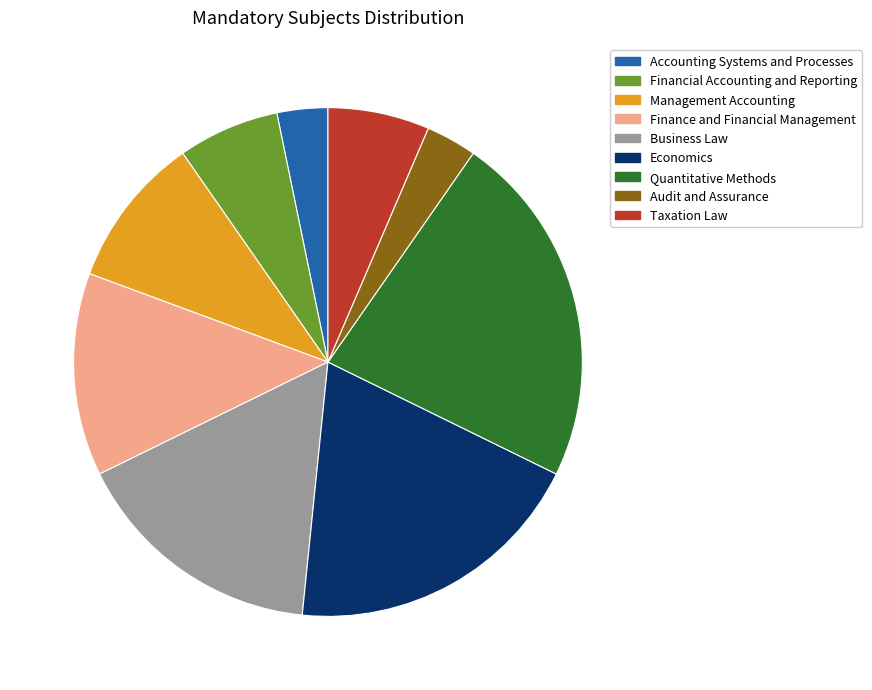

What is the largest slice in the pie chart?

Quantitative Methods